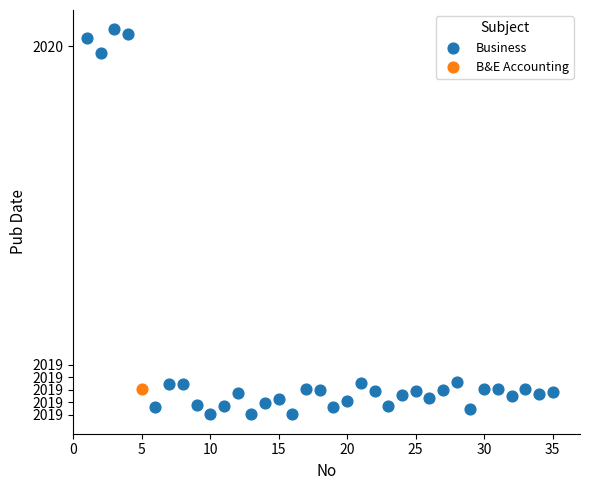

What are all the series names shown in the legend?

Business, B&E Accounting